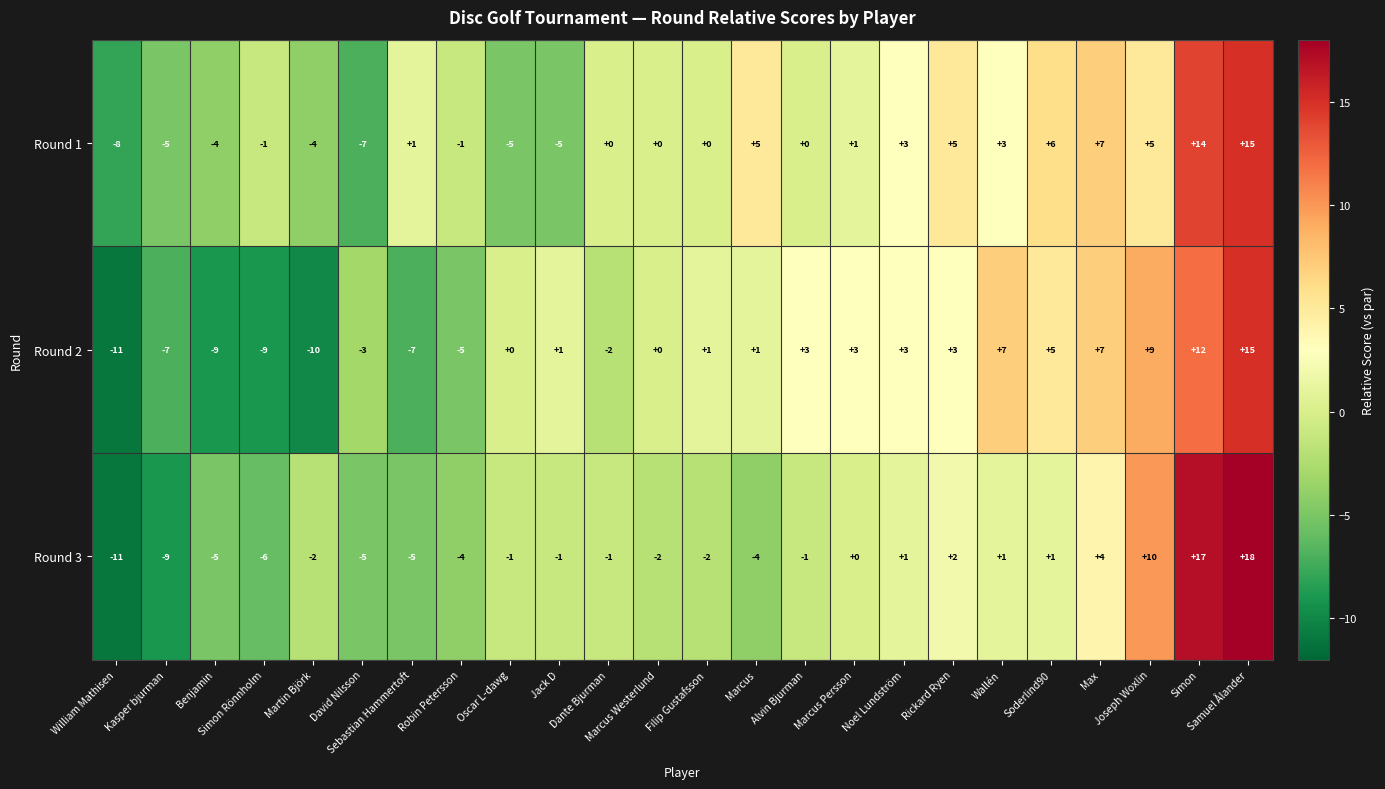

Which series has the largest total across all categories?

Round 1